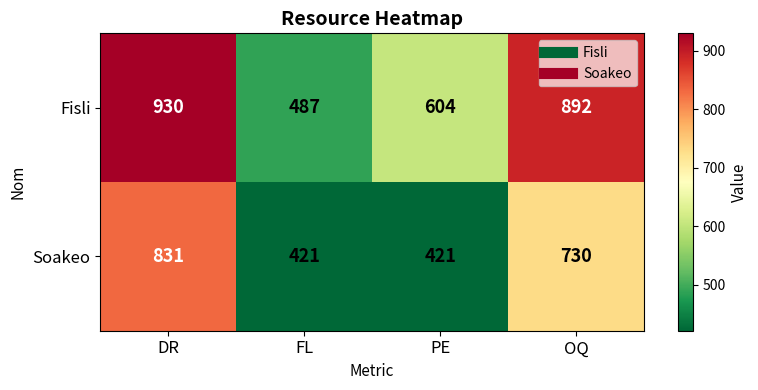

What is the maximum value shown in the chart?

930